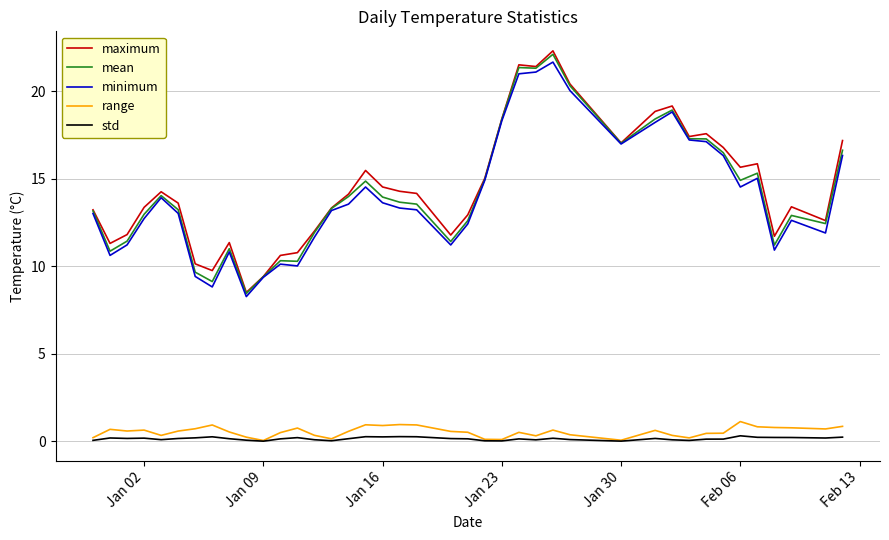

What is the greatest value displayed?

22.3